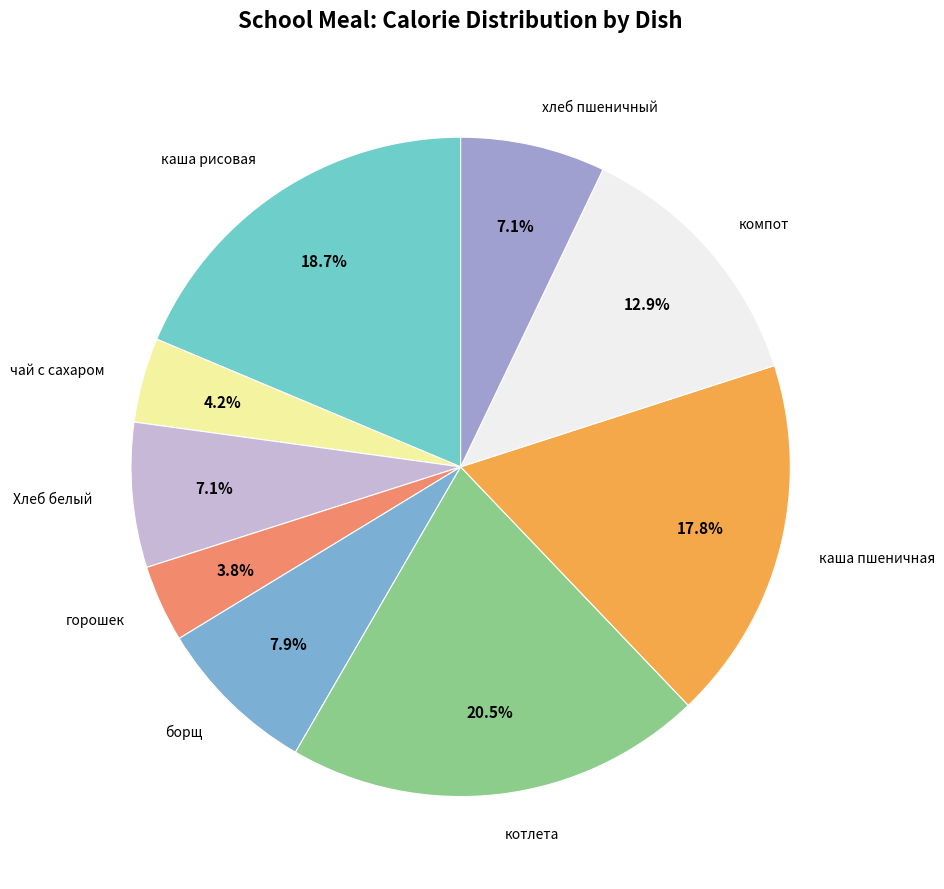

Is the sum of каша пшеничная and каша рисовая greater than half?

No